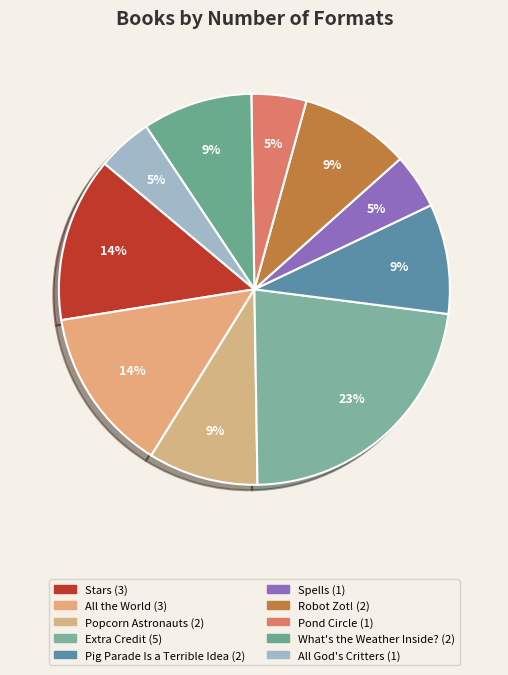

What percentage is the All the World slice, to the nearest percent?

14%